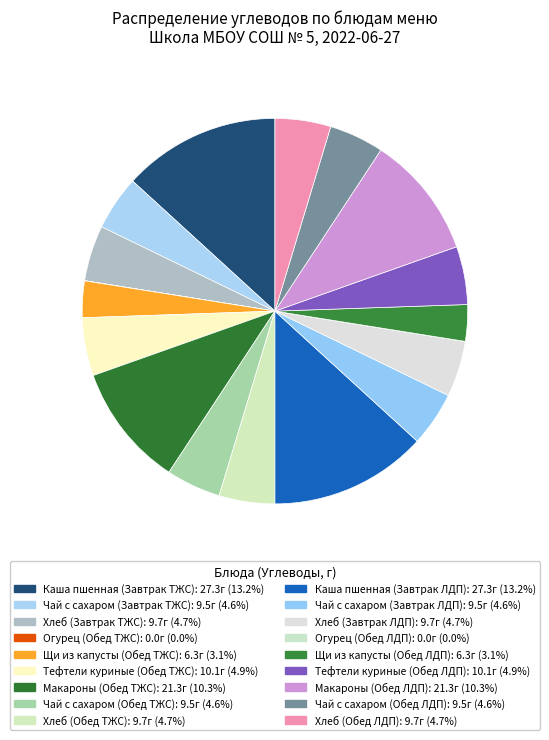

What is the change in value from Щи из капусты (Обед ТЖС) to Тефтели куриные (Обед ТЖС)?

+3.8